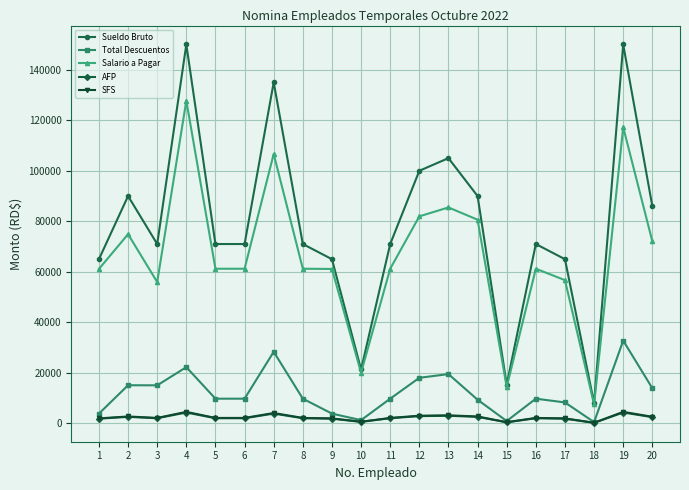

What is the value of the Salario a Pagar point at the 7th from the left?

106658.3